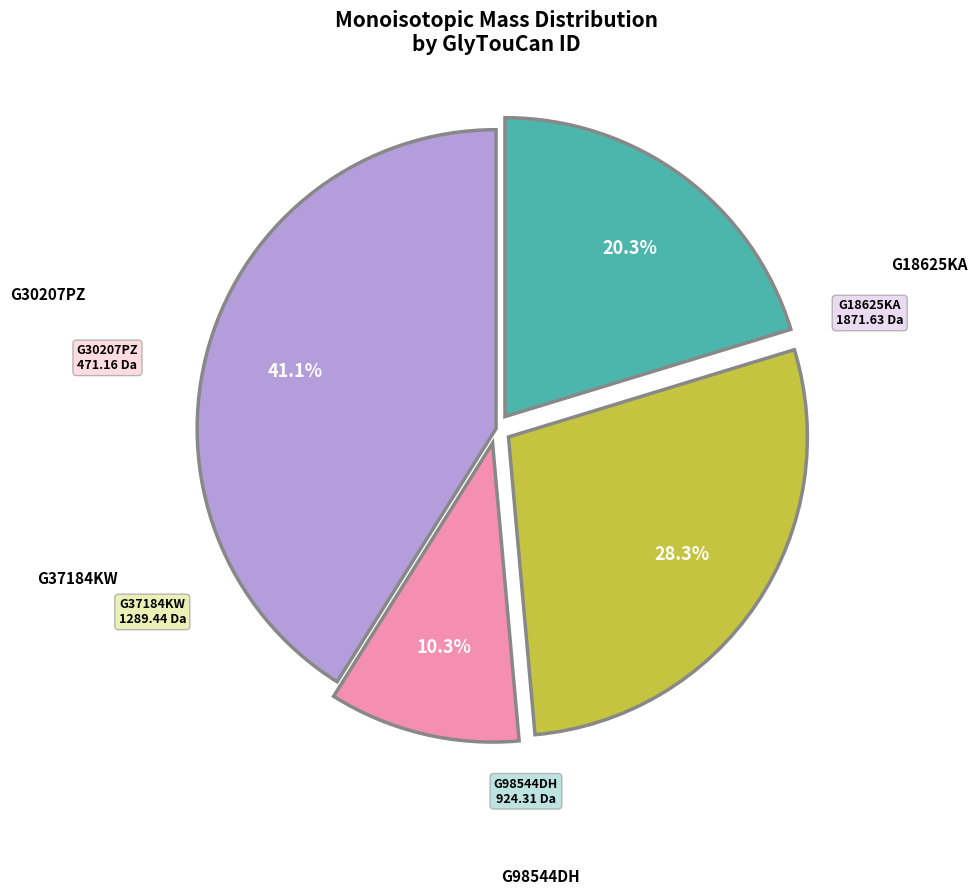

Is there any slice that represents more than half of the pie?

No